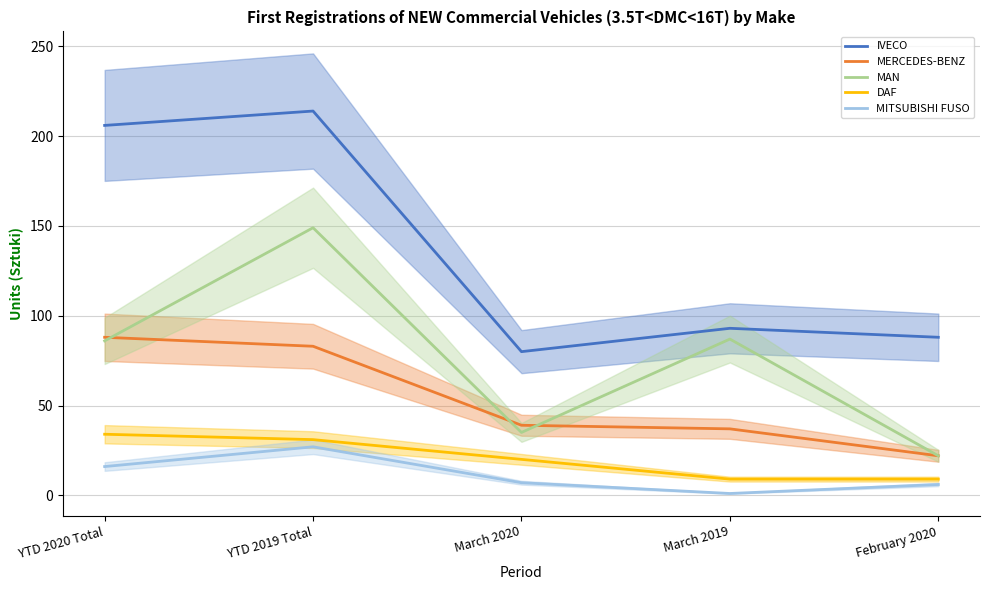

In MAN, how many points are higher than both neighbors (excluding endpoints)?

2